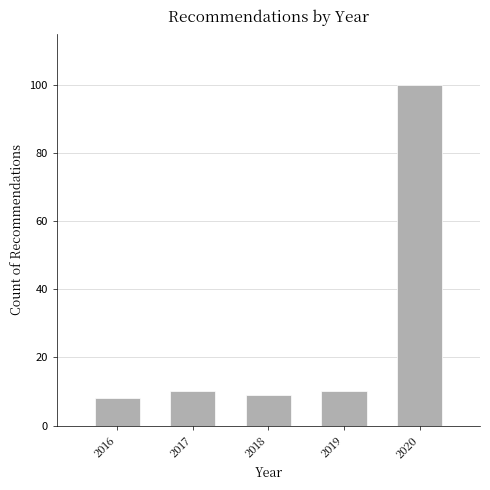

Reading left to right, what are all the values shown in this chart?

8	10	9	10	100